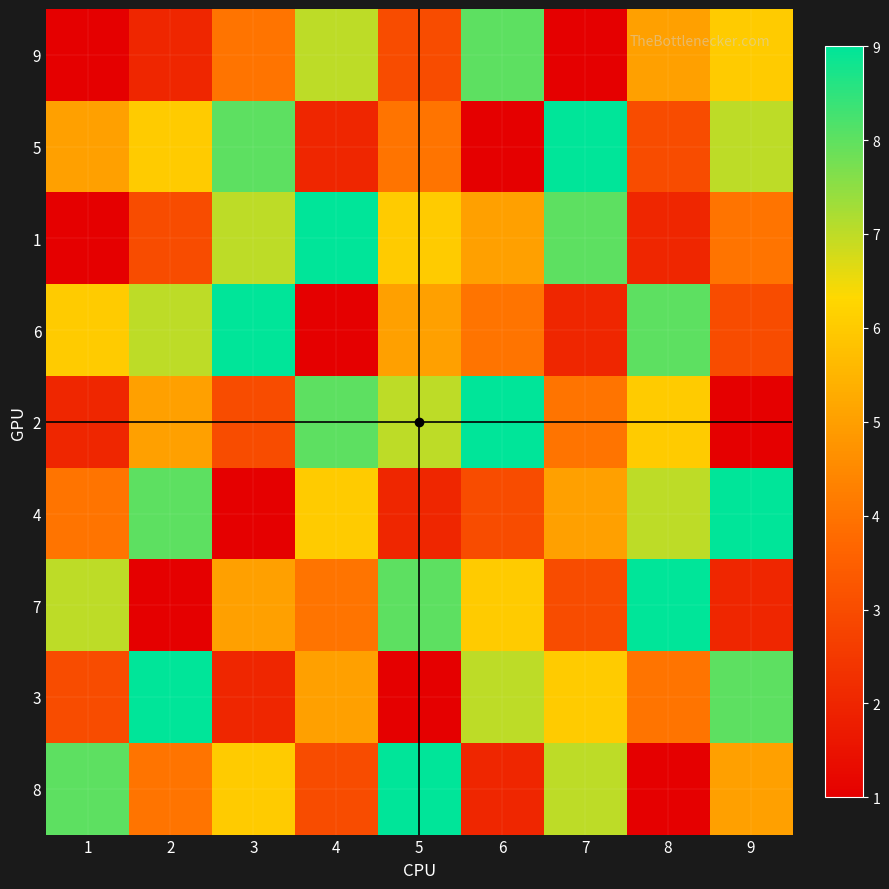

What is the minimum value for 3?

1